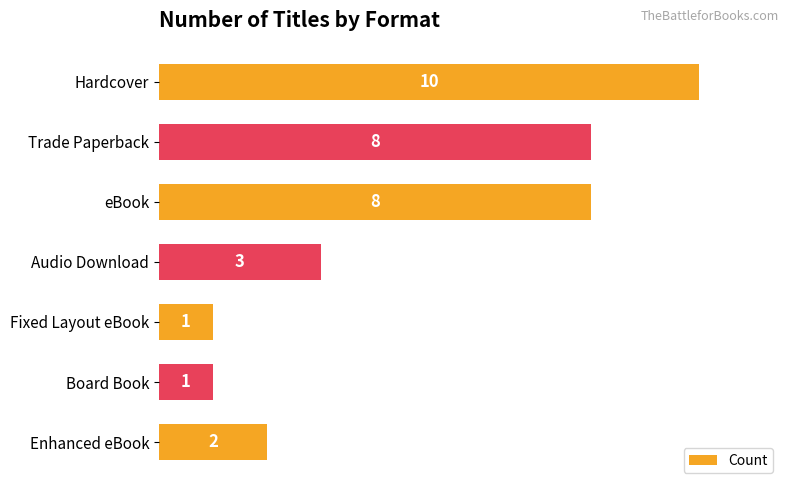

The chart shows a value of 2 at Enhanced eBook. True or false?

True